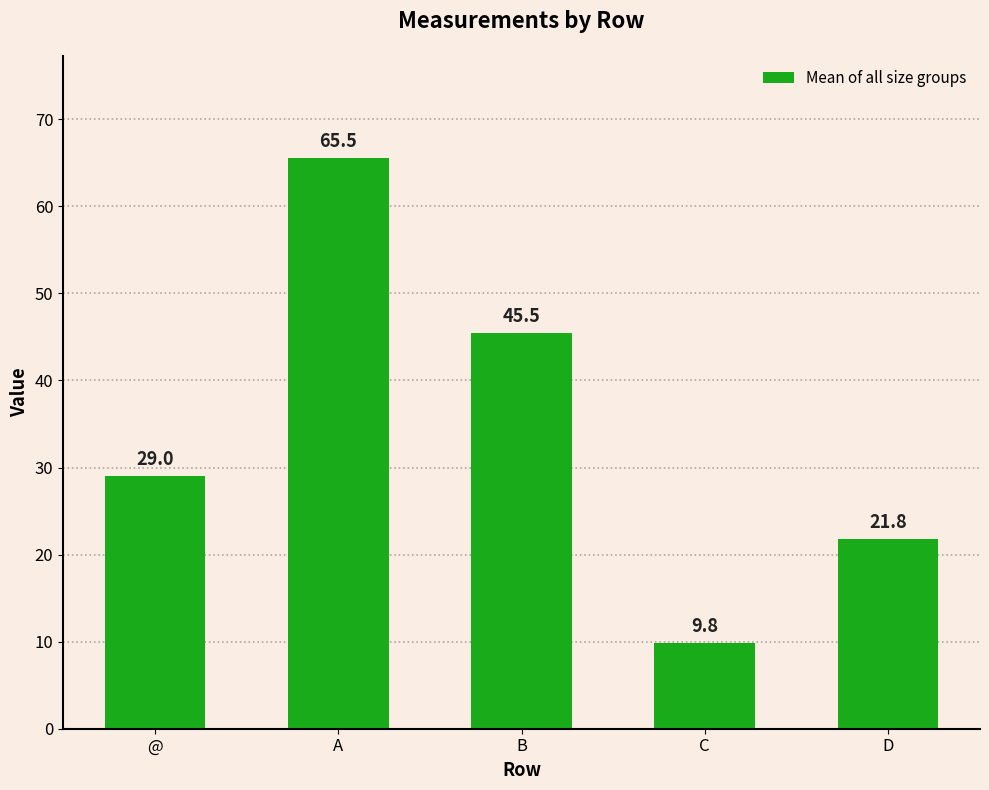

List the labels in order of value, largest first.

A, B, @, D, C